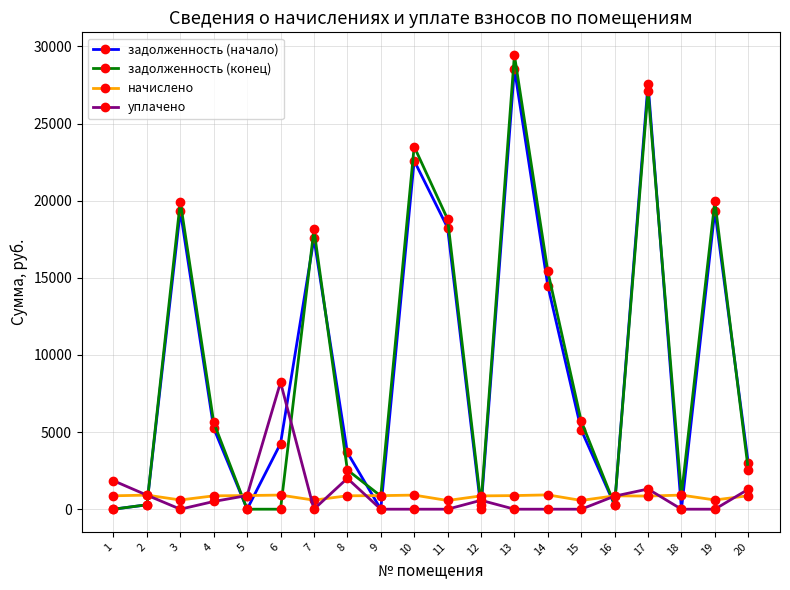

What is the lowest value of the начислено series?

563.7